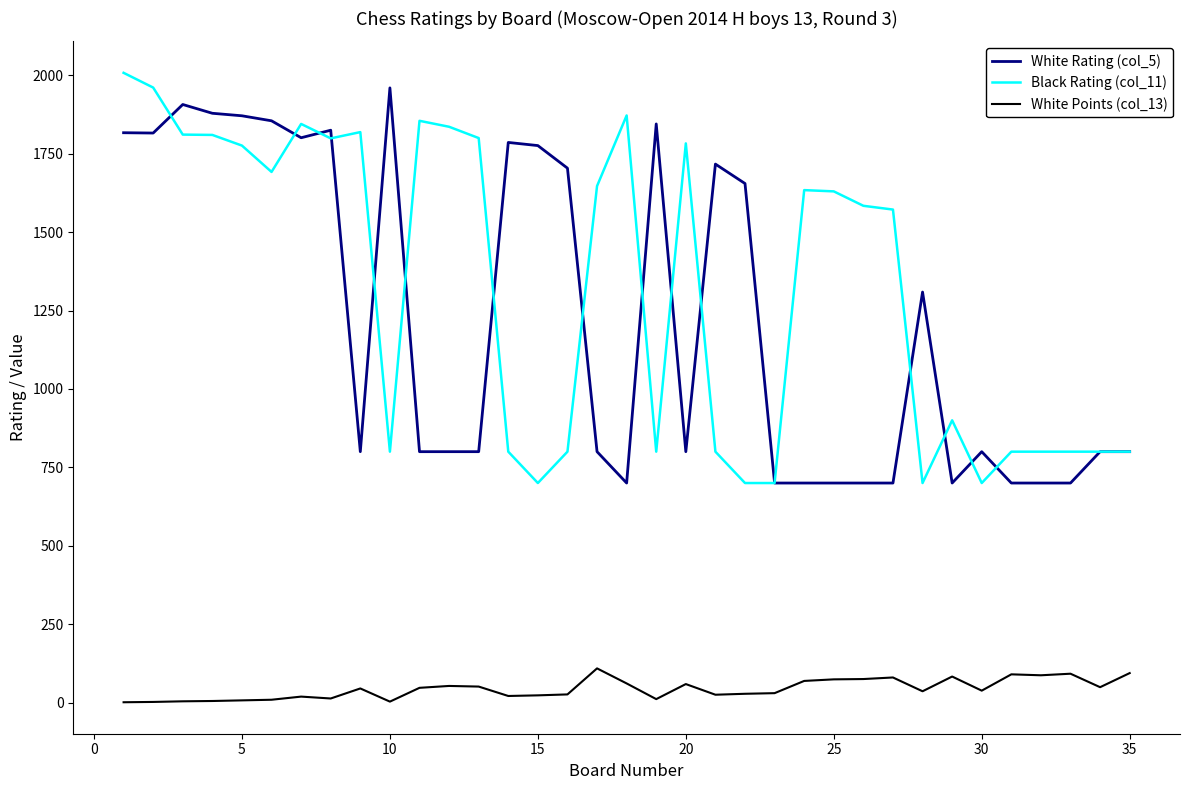

True or false: Black Rating (col_11) and White Points (col_13) intersect in this chart.

False